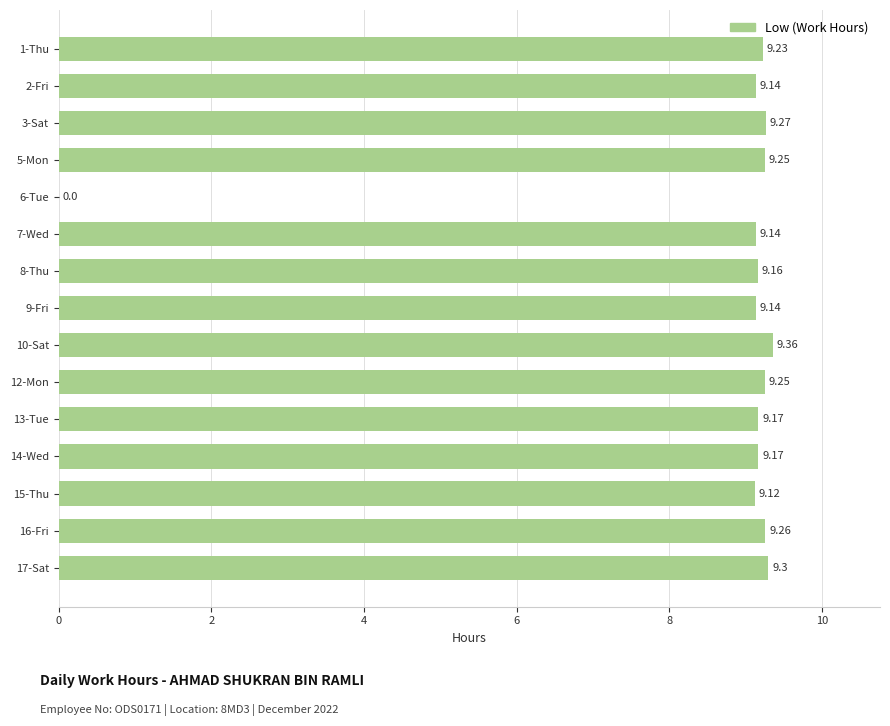

Which category has the highest value across all series?

10-Sat